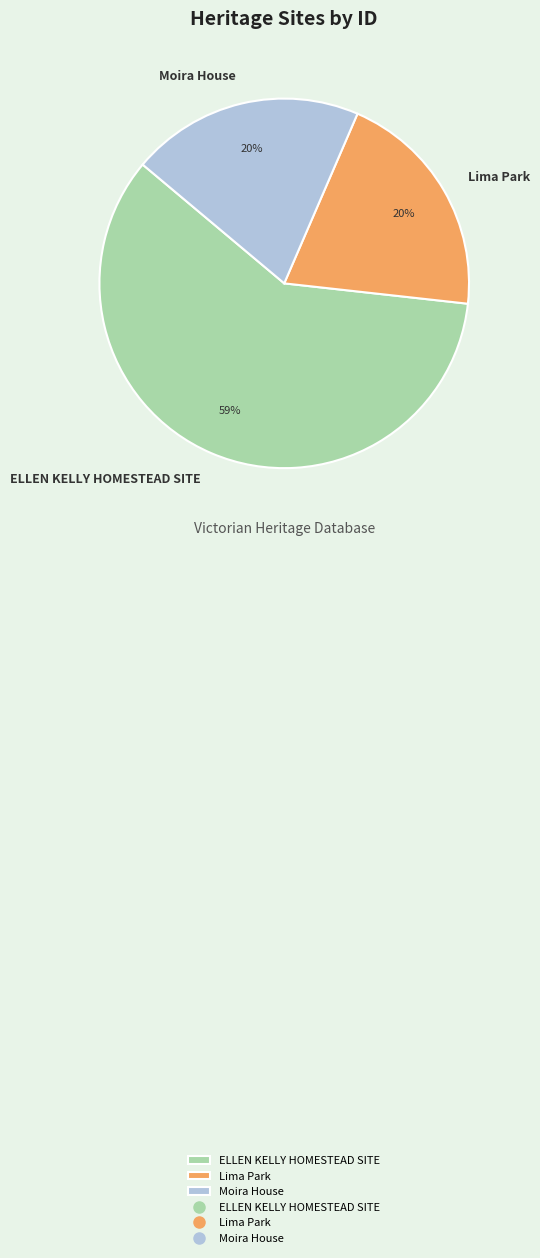

The Moira House slice represents 20% of the pie. True or false?

True